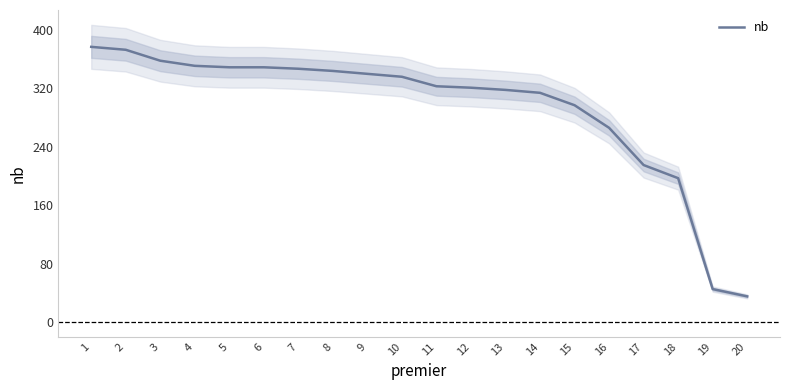

What is the minimum value shown in the chart?

35